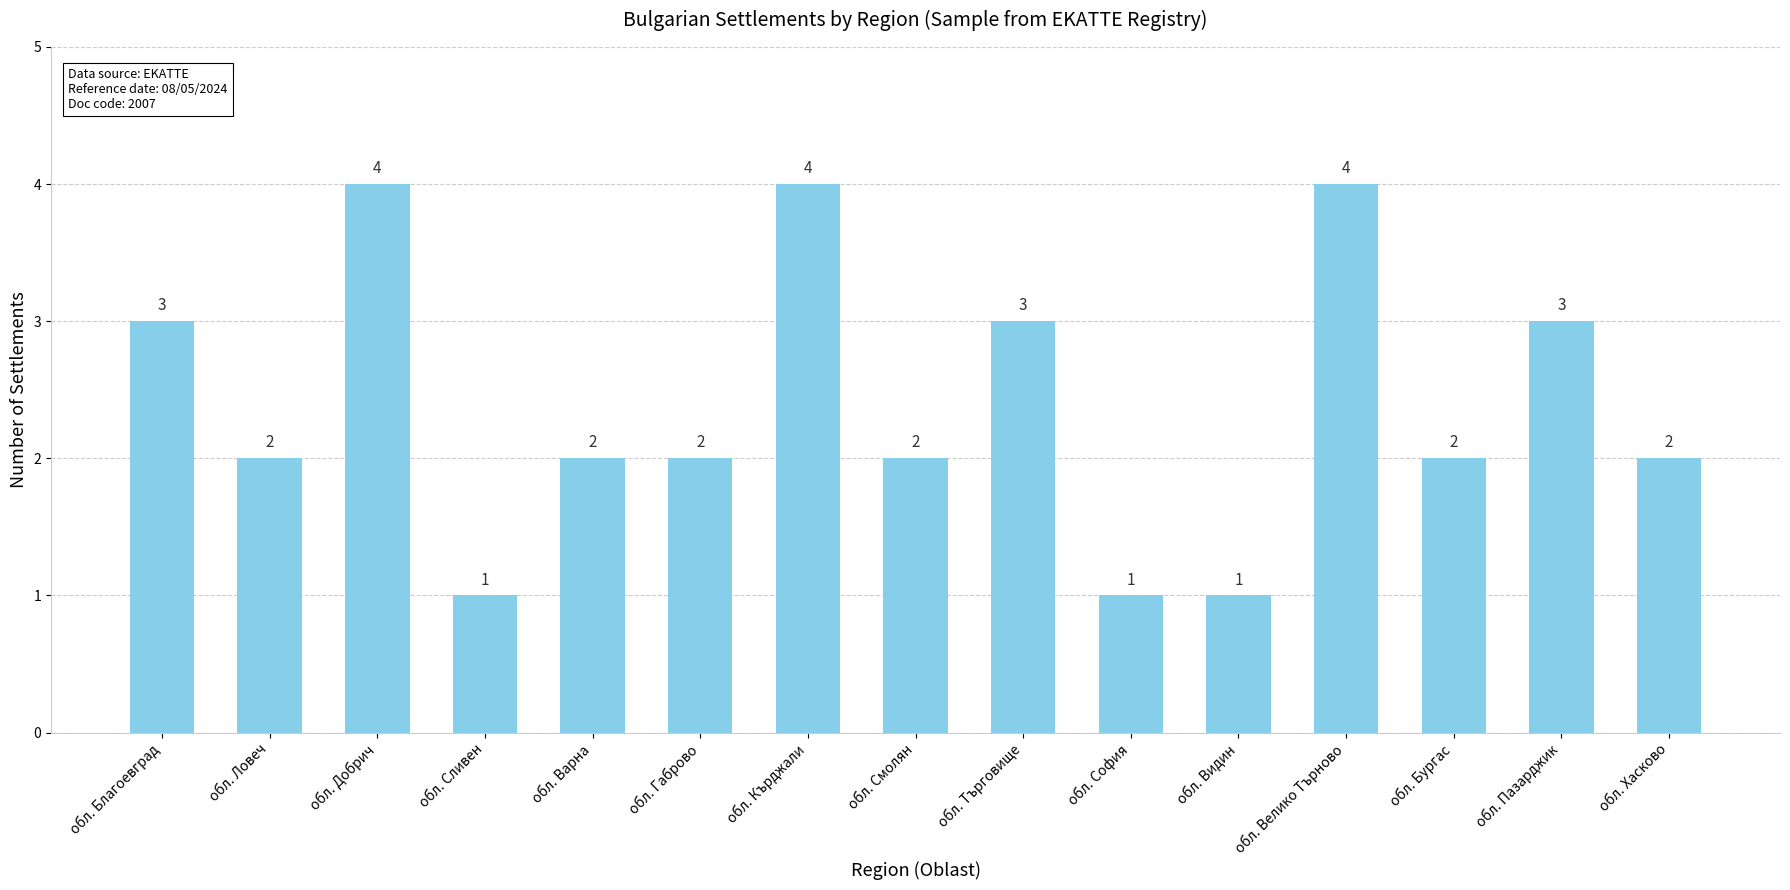

How many data points does each series have?

15